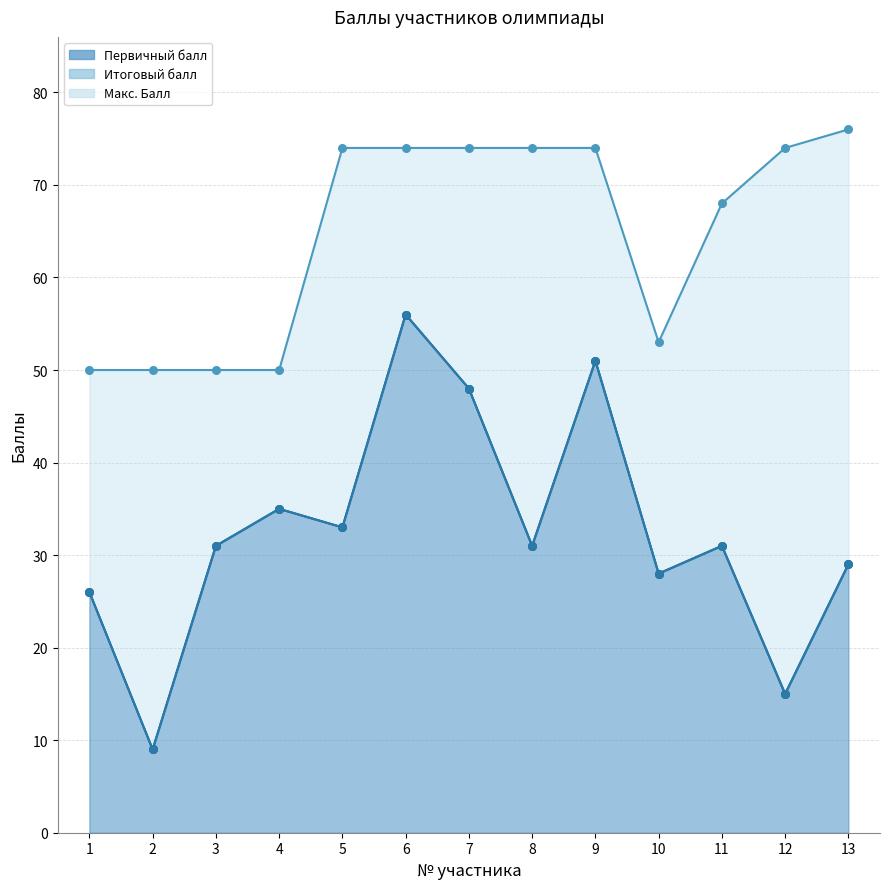

At which category is the sum across all series the highest?

6